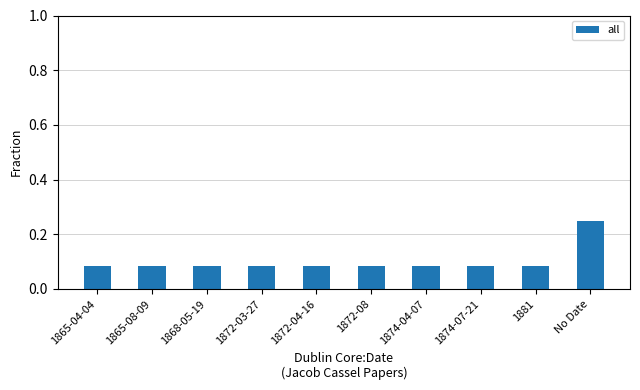

The chart shows a value of 0.0 at 1874-07-21. True or false?

False